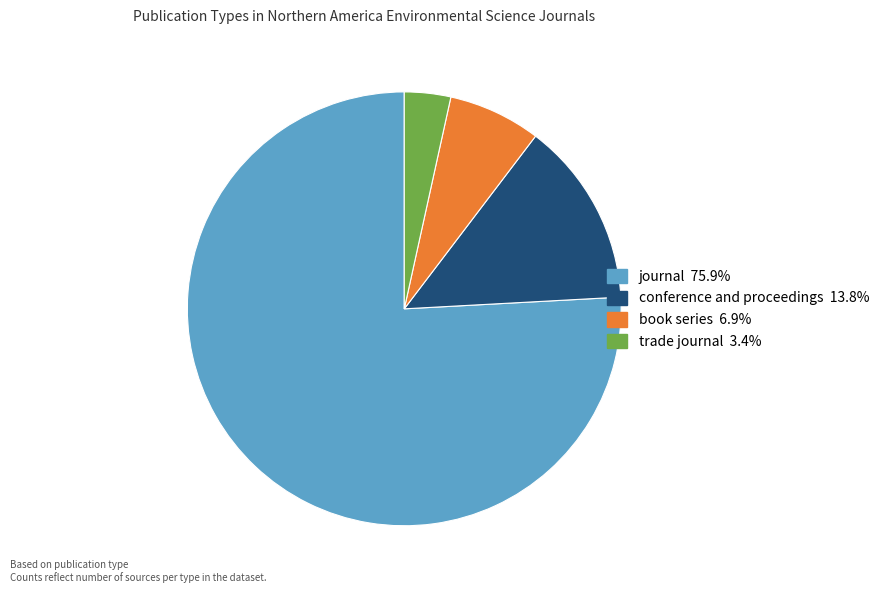

Does book series represent more than half of the total?

No